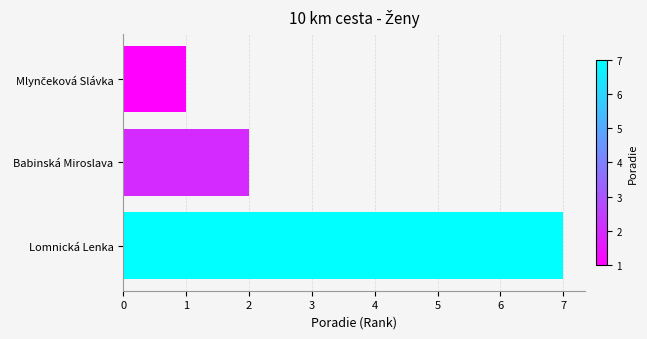

What is the average value?

3